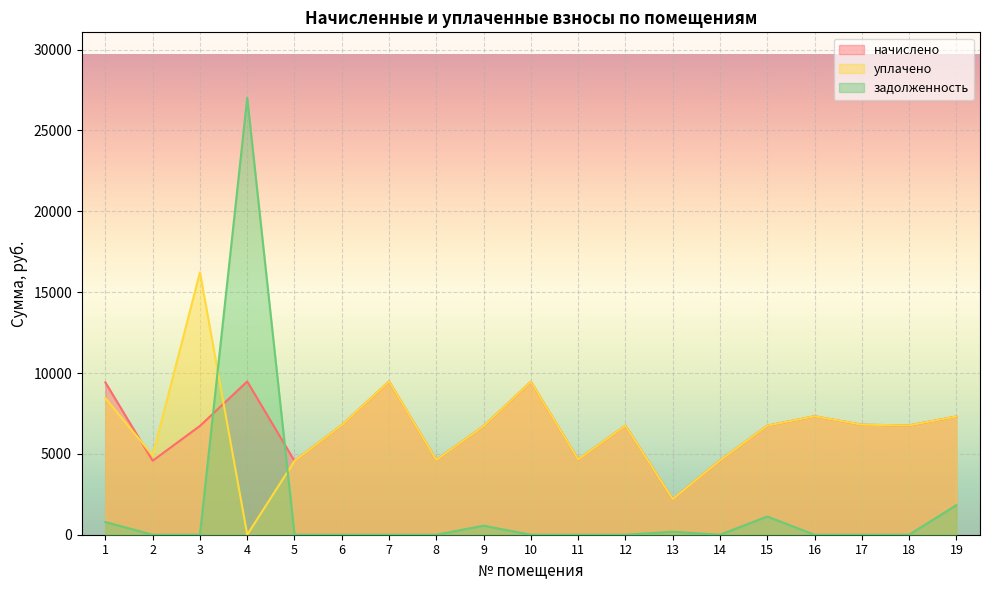

Reading left to right, what are all the values shown in this chart?

начислено: 1=9415.7	2=4577.3	3=6727.7	4=9477.1	5=4561.9	6=6773.8	7=9477.1	8=4623.4	9=6712.3	10=9461.8	11=4654.1	12=6743.0	13=2205.7	14=4592.6	15=6743.0	16=7326.7	17=6804.5	18=6758.4	19=7311.4
уплачено: 1=8447.1	2=4900.3	3=16225.5	4=0.0	5=4561.9	6=6773.8	7=9477.1	8=4623.4	9=6712.3	10=9461.8	11=4654.1	12=6743.0	13=2205.7	14=4592.6	15=6743.0	16=7326.7	17=6804.5	18=6758.4	19=7311.4
задолженность: 1=784.6	2=0.0	3=0.0	4=27014.6	5=0.0	6=0.0	7=0.0	8=0.0	9=559.4	10=0.0	11=0.0	12=0.0	13=183.8	14=0.0	15=1123.8	16=0.0	17=0.0	18=0.0	19=1827.8